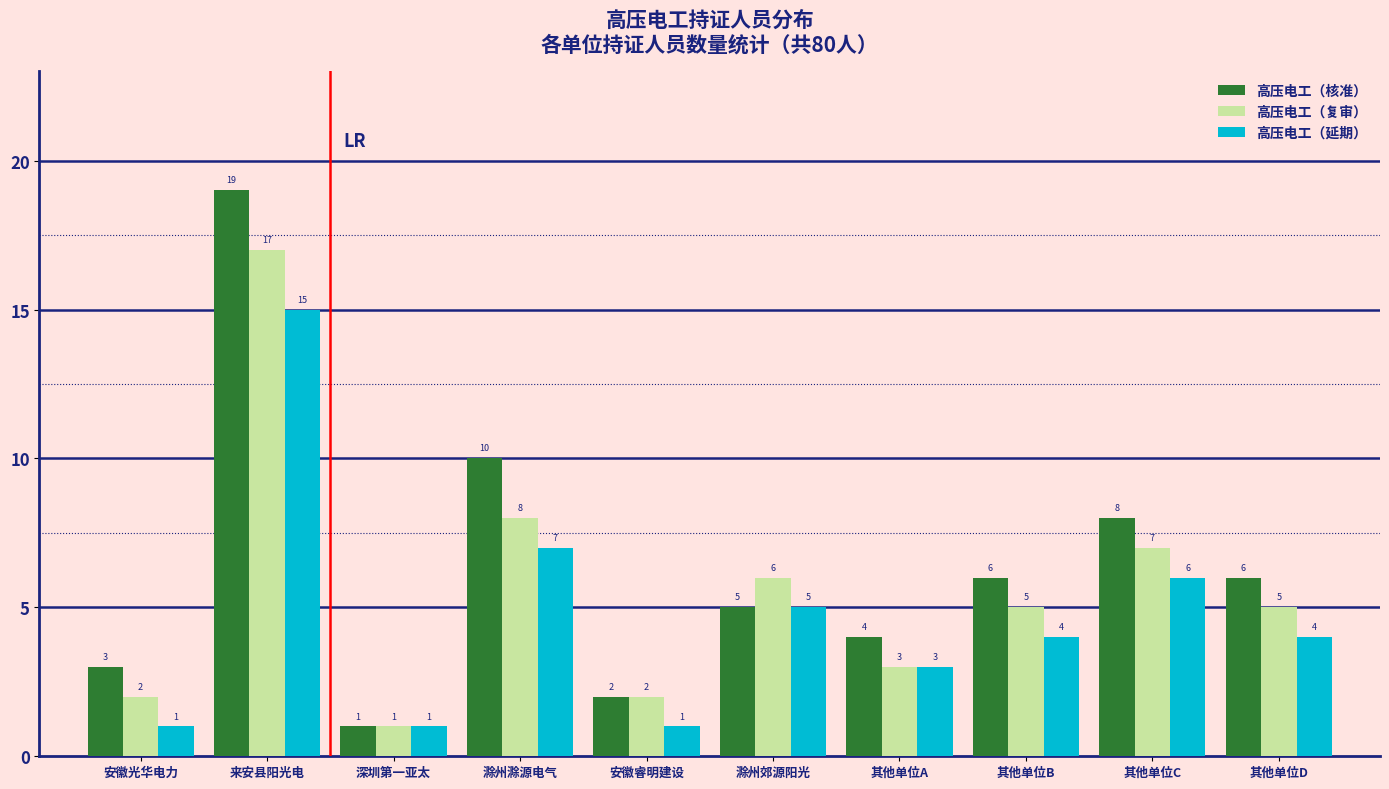

Reading right to left, what are all the values shown in this chart?

高压电工（核准）: 其他单位D=6	其他单位C=8	其他单位B=6	其他单位A=4	滁州郊源阳光=5	安徽睿明建设=2	滁州滁源电气=10	深圳第一亚太=1	来安县阳光电=19	安徽光华电力=3
高压电工（复审）: 其他单位D=5	其他单位C=7	其他单位B=5	其他单位A=3	滁州郊源阳光=6	安徽睿明建设=2	滁州滁源电气=8	深圳第一亚太=1	来安县阳光电=17	安徽光华电力=2
高压电工（延期）: 其他单位D=4	其他单位C=6	其他单位B=4	其他单位A=3	滁州郊源阳光=5	安徽睿明建设=1	滁州滁源电气=7	深圳第一亚太=1	来安县阳光电=15	安徽光华电力=1